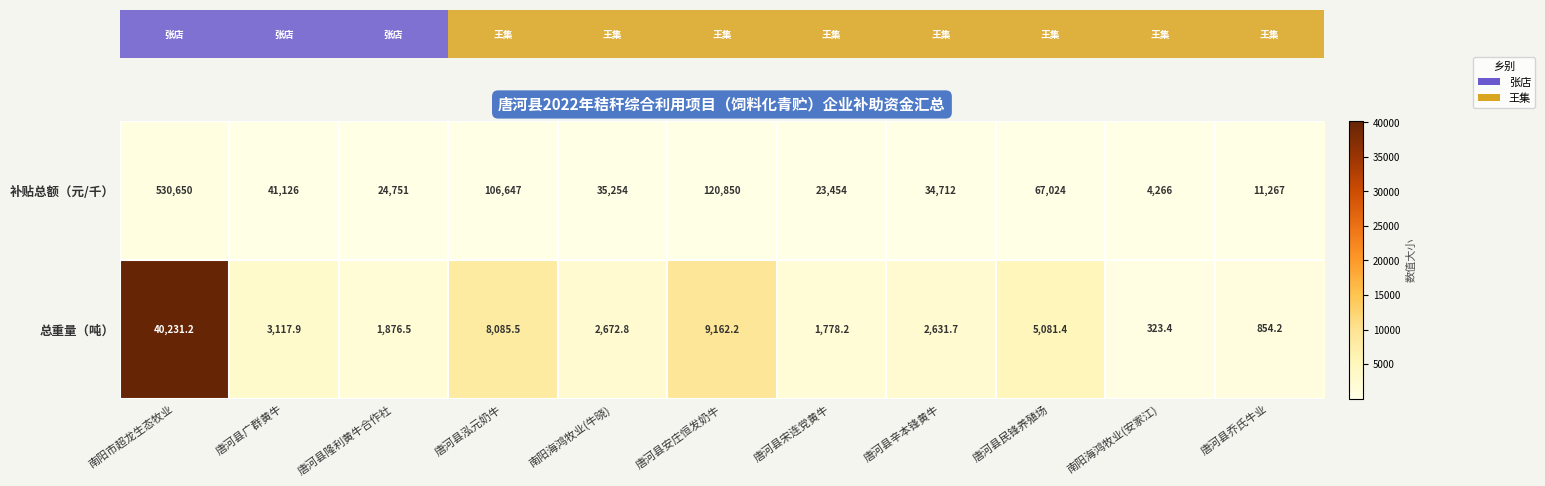

Is the value of 总重量（吨） at 唐河县民锋养殖场 greater than the value of 补贴总额（元/千） at 唐河县民锋养殖场?

No